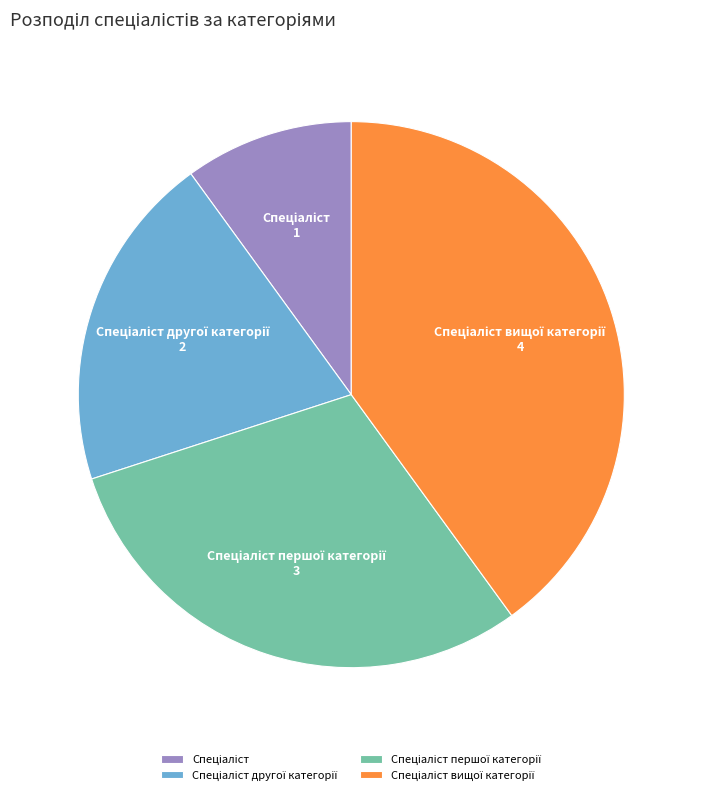

Is there any slice that represents more than half of the pie?

No